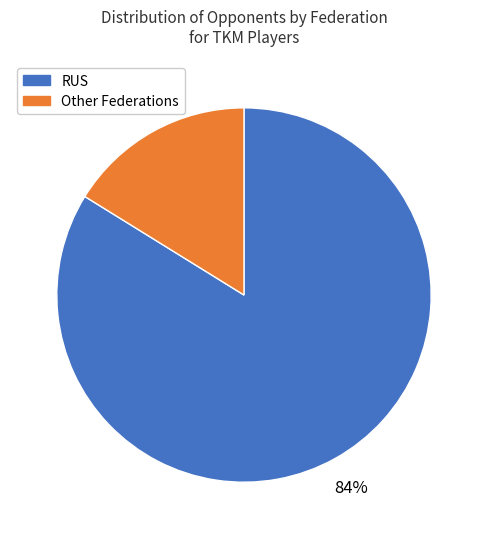

To the nearest percent, what is the average slice percentage?

50%